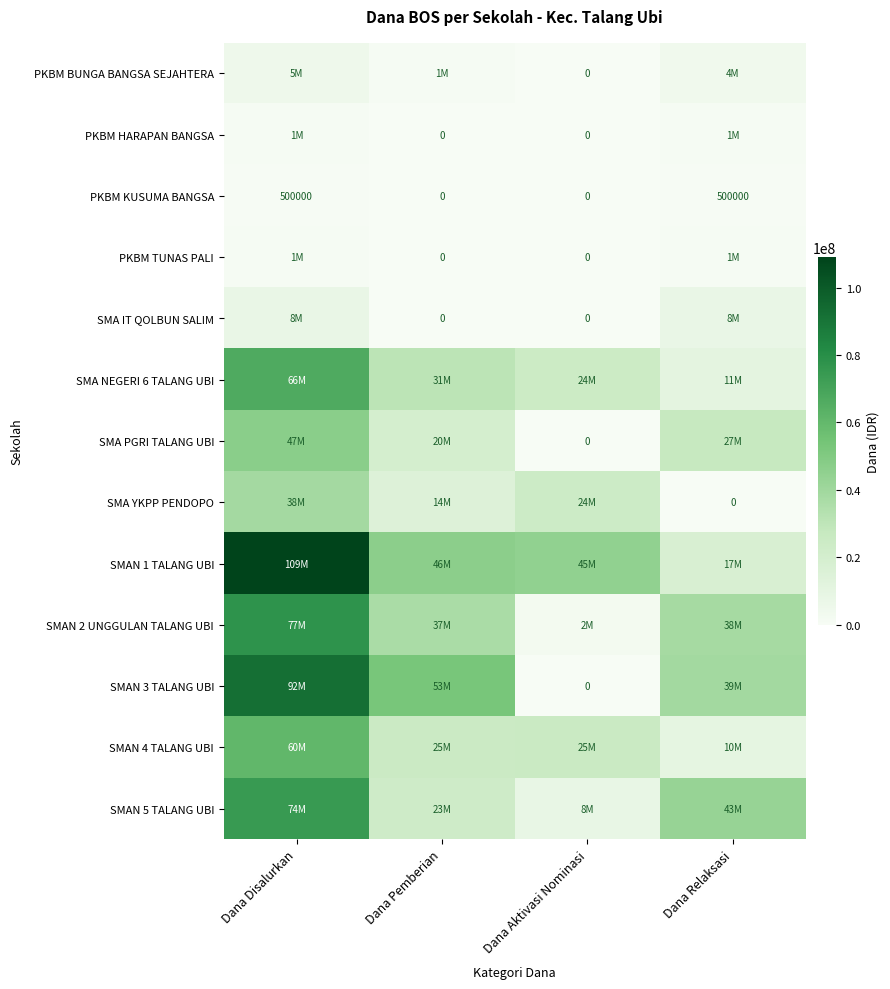

At how many categories does at least one series exceed 60978281?

1